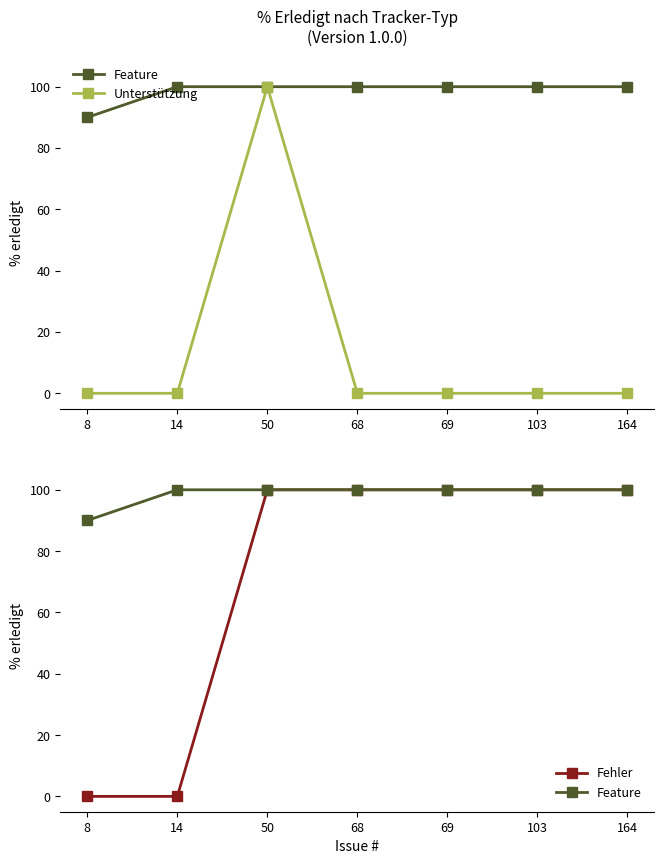

True or false: Feature and Fehler intersect in this chart.

False